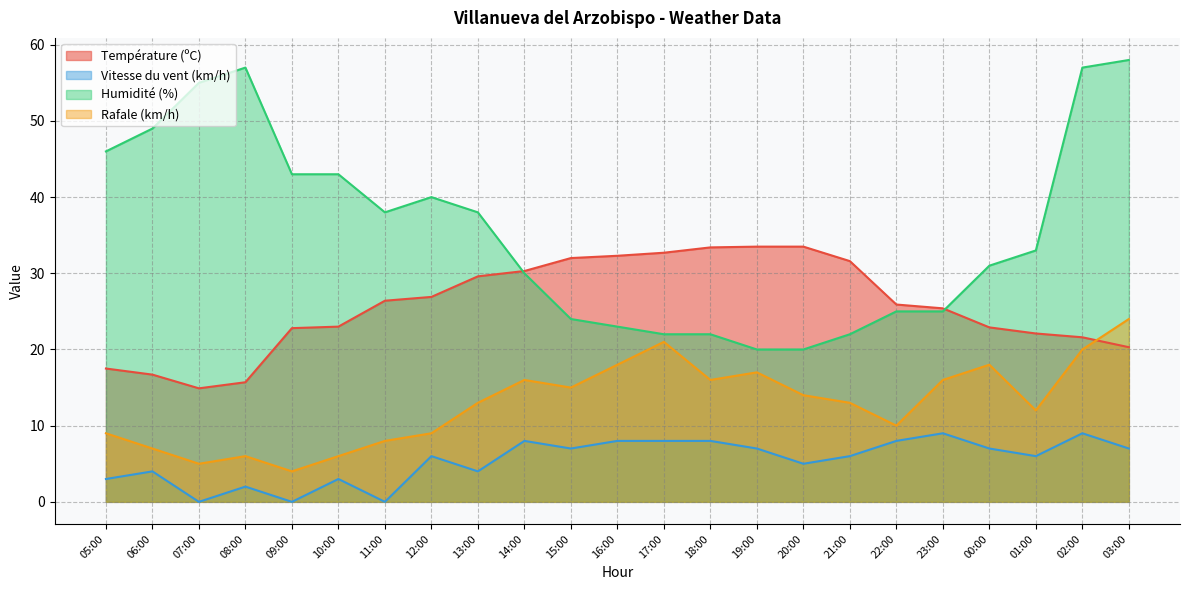

What is the value of the Vitesse du vent (km/h) point at the 19th from the left?

9.0